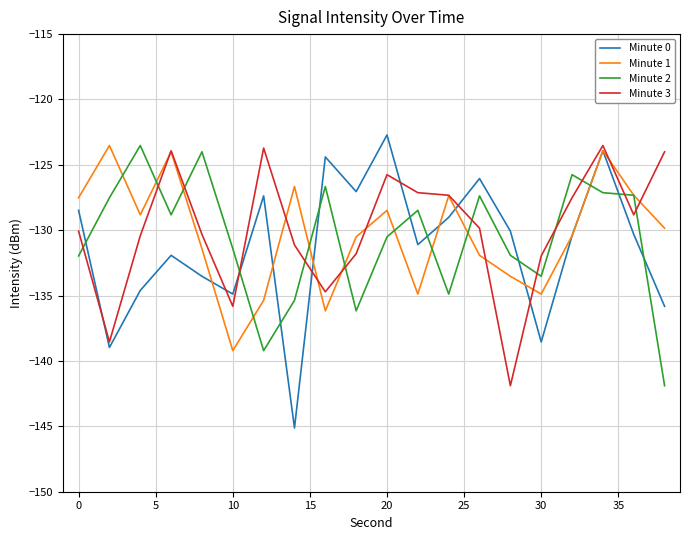

Does the chart display data point markers on the line(s)?

No